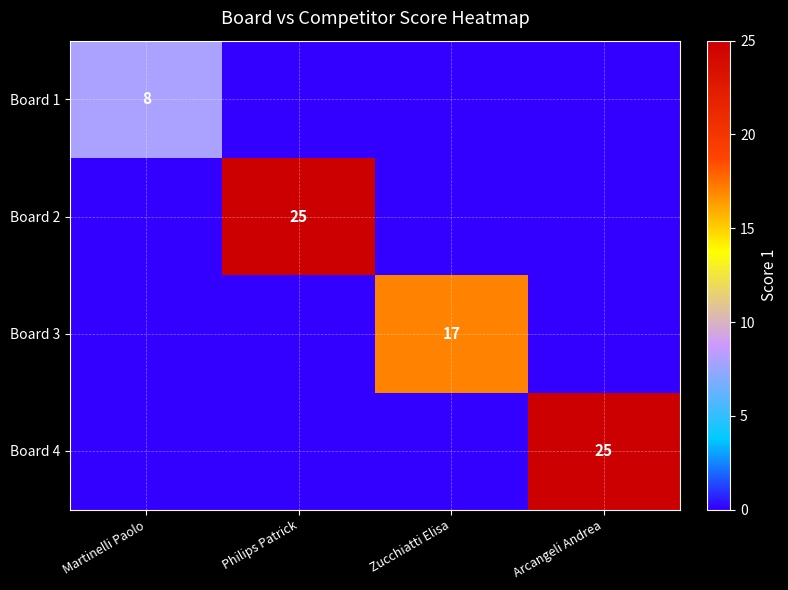

True or false: Board 4 has a value of 42 at Arcangeli Andrea.

False